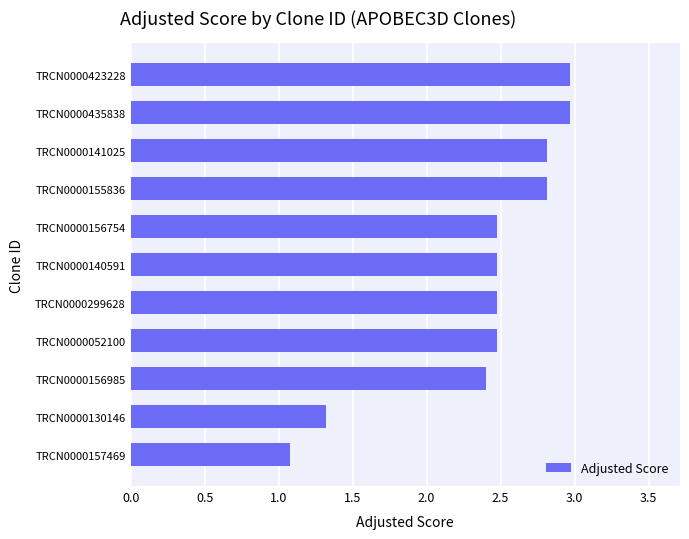

What is the sum of the values at TRCN0000141025 and TRCN0000155836?

5.6